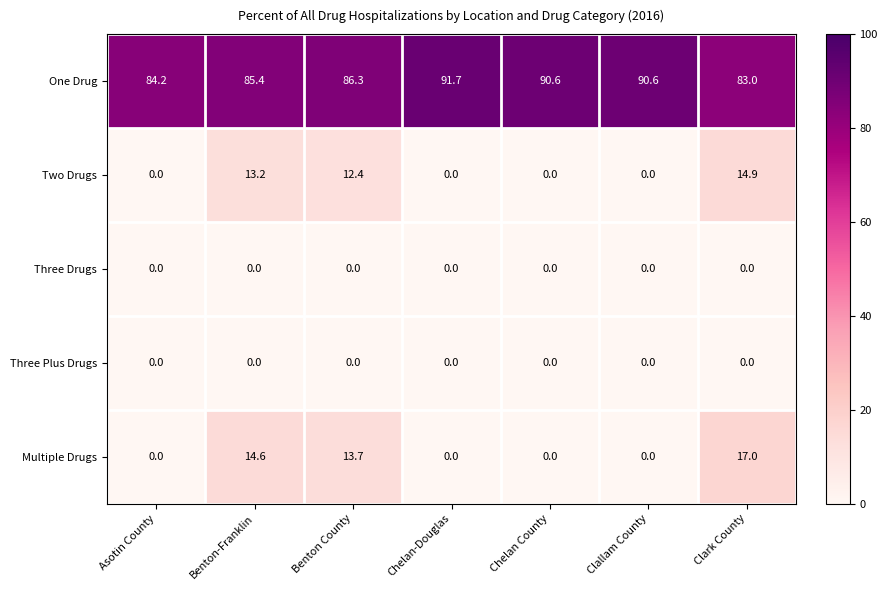

What is the difference between the maximum and minimum values in the Multiple Drugs series?

17.0